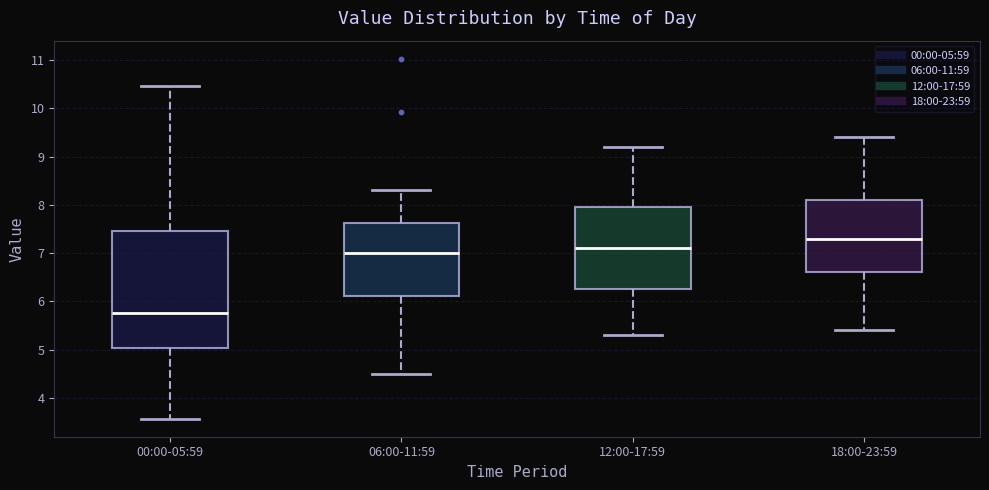

Reading left to right, read every box against the y-axis: the position of its median line, the range the box covers, and the ends of its whiskers. The values are not printed on the chart, so give them approximately, as read against the axis.

00:00-05:59: median 5.8, box 5.0 to 7.5, whiskers 3.6 to 10.5
06:00-11:59: median 7.0, box 6.1 to 7.6, whiskers 4.5 to 8.3
12:00-17:59: median 7.1, box 6.3 to 8.0, whiskers 5.3 to 9.2
18:00-23:59: median 7.3, box 6.6 to 8.1, whiskers 5.4 to 9.4